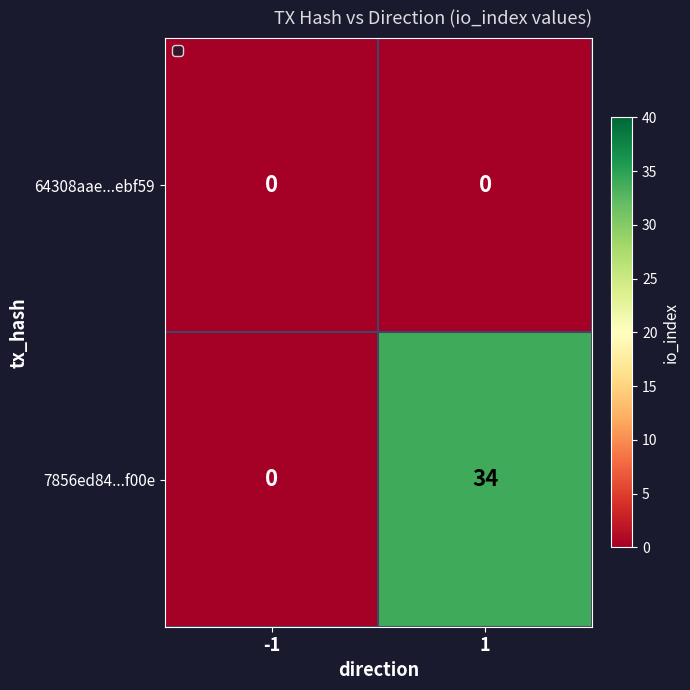

Which series has the largest range (max minus min)?

7856ed84...f00e